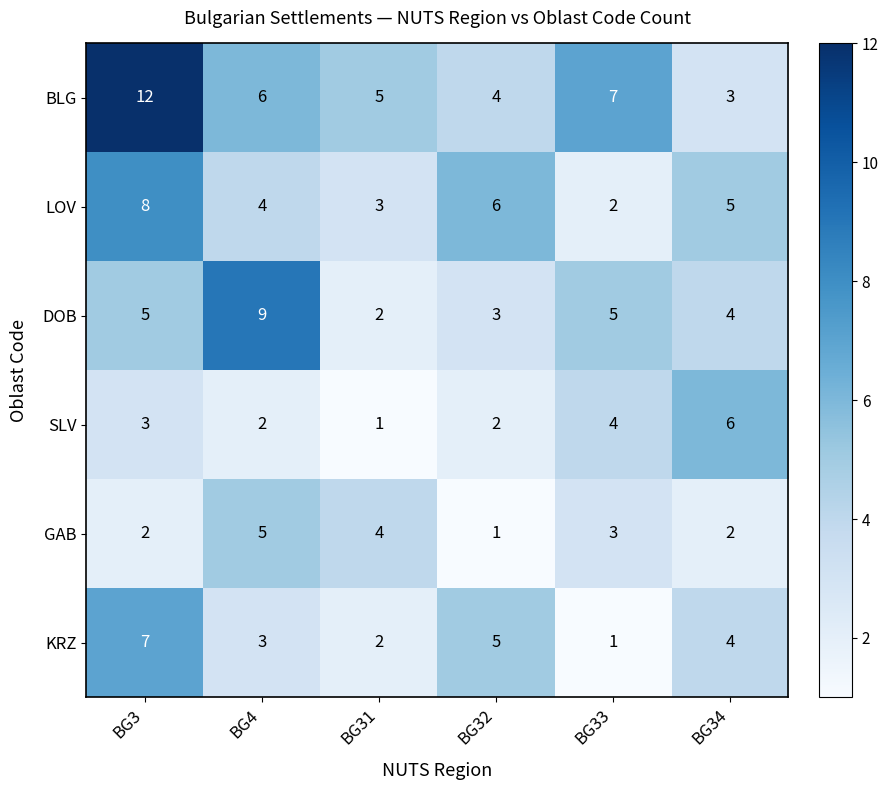

The GAB series shows 3 at BG3. True or false?

False